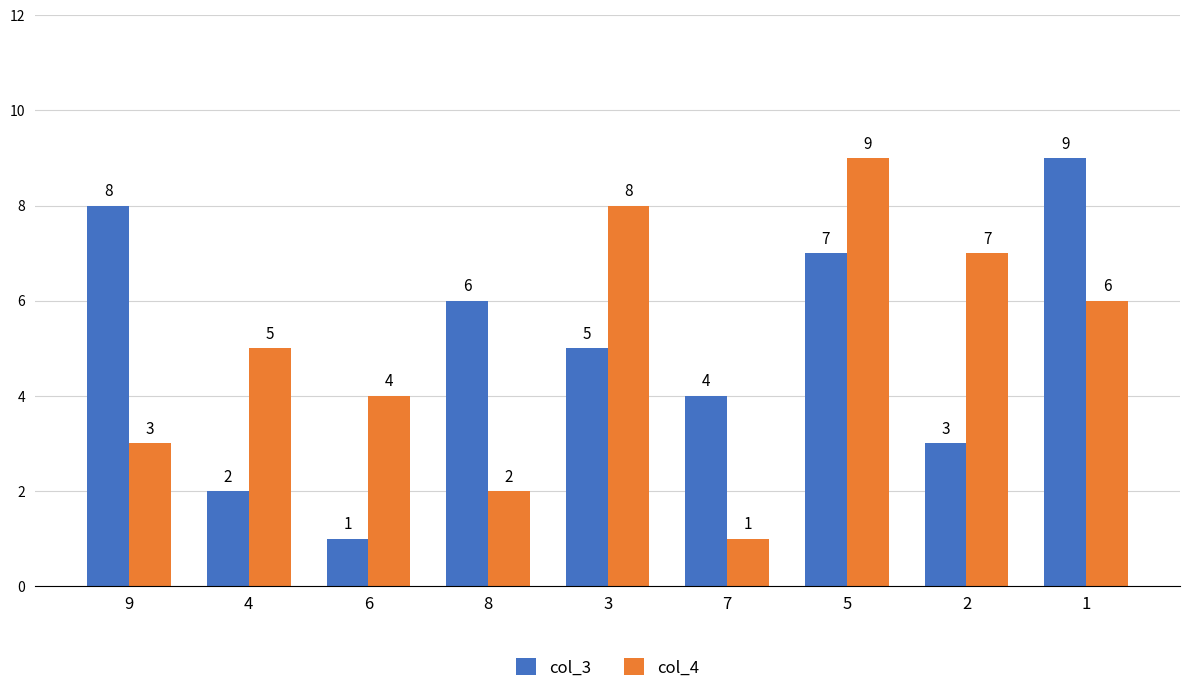

Where is col_4 nearest to the value 5?

4